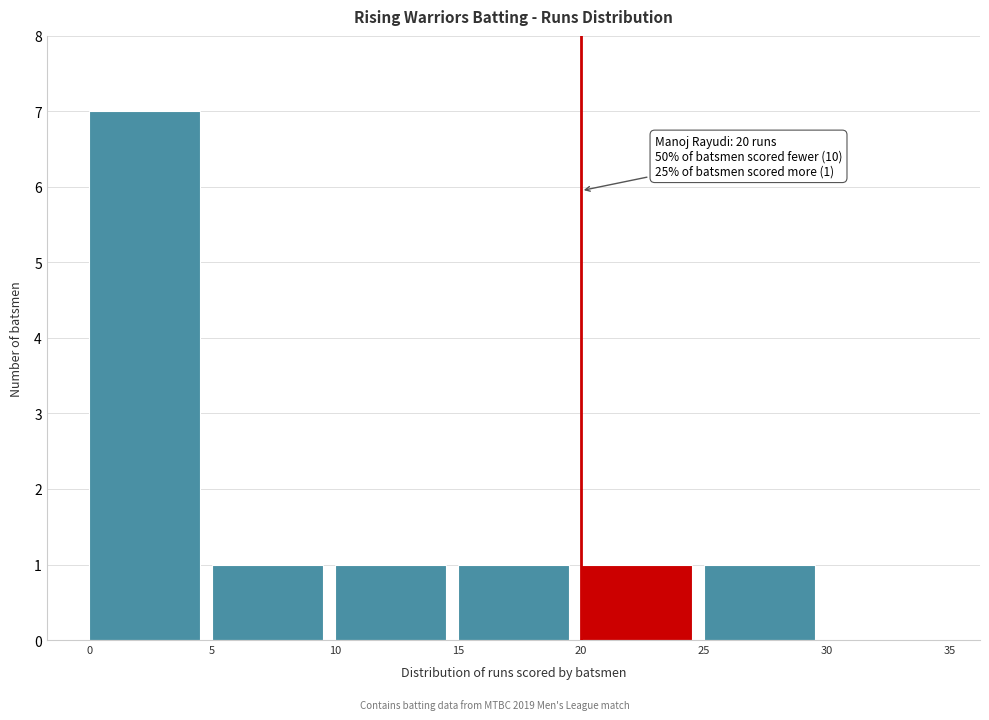

Over which range of the x-axis is the bar tallest?

0 to 5